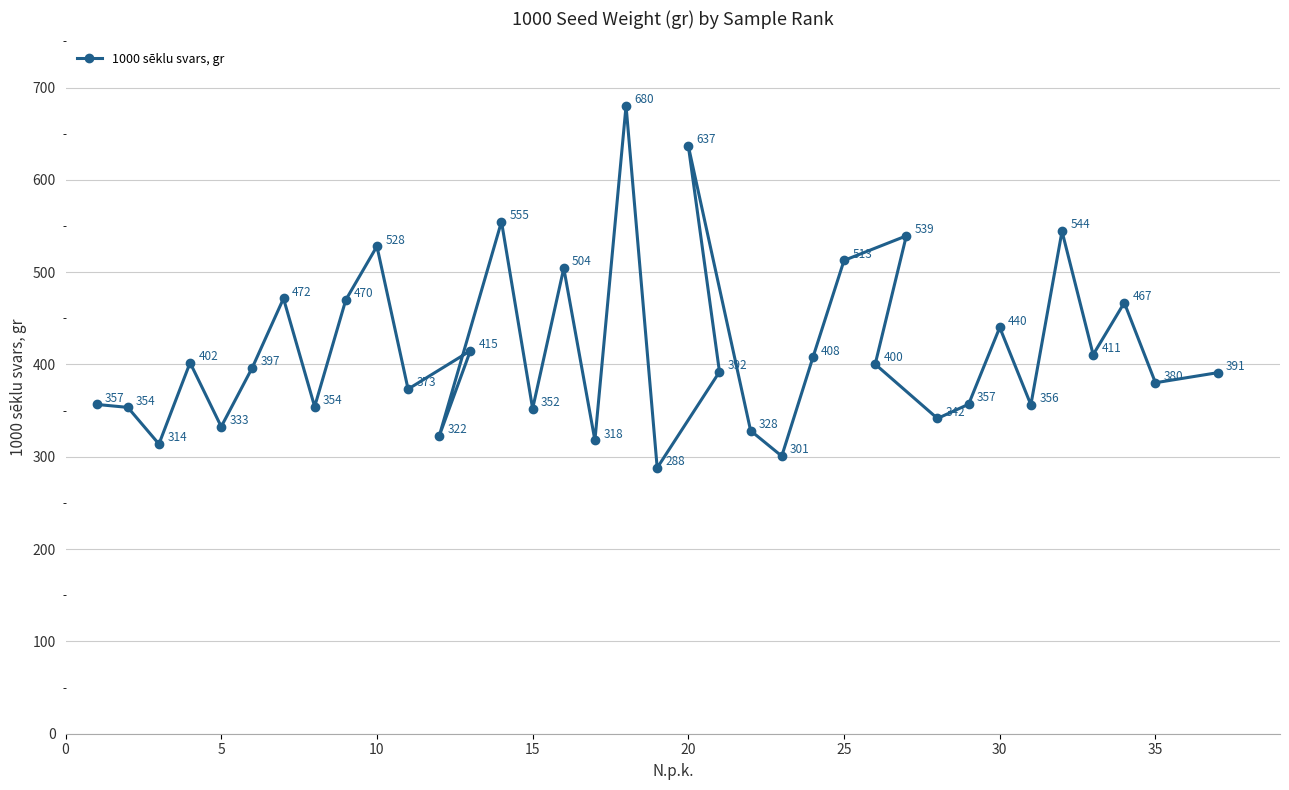

Reading left to right, what are all the values shown in this chart?

356.7	353.5	313.8	401.9	332.6	396.7	471.5	354.3	469.9	528.0	373.3	414.8	322.5	554.7	352.1	504.3	317.8	680.2	288.0	392.0	636.7	328.3	300.7	407.6	512.7	539.3	400.3	341.5	356.9	440.1	356.3	544.3	410.6	466.9	380.2	391.1